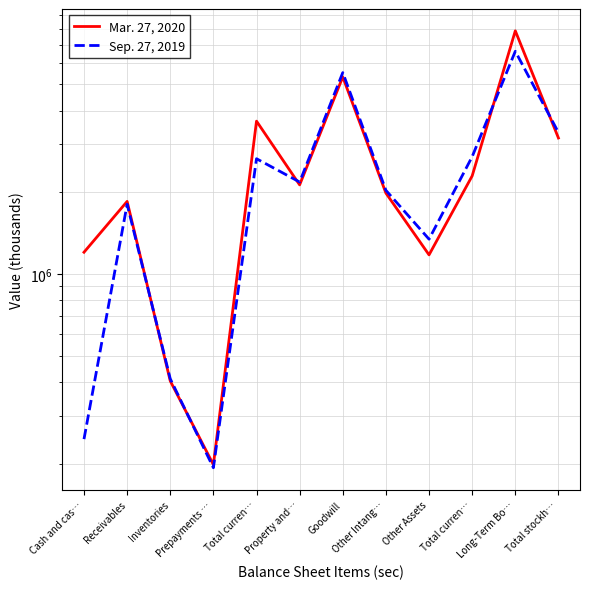

How many times do Sep. 27, 2019 and Mar. 27, 2020 cross each other?

5